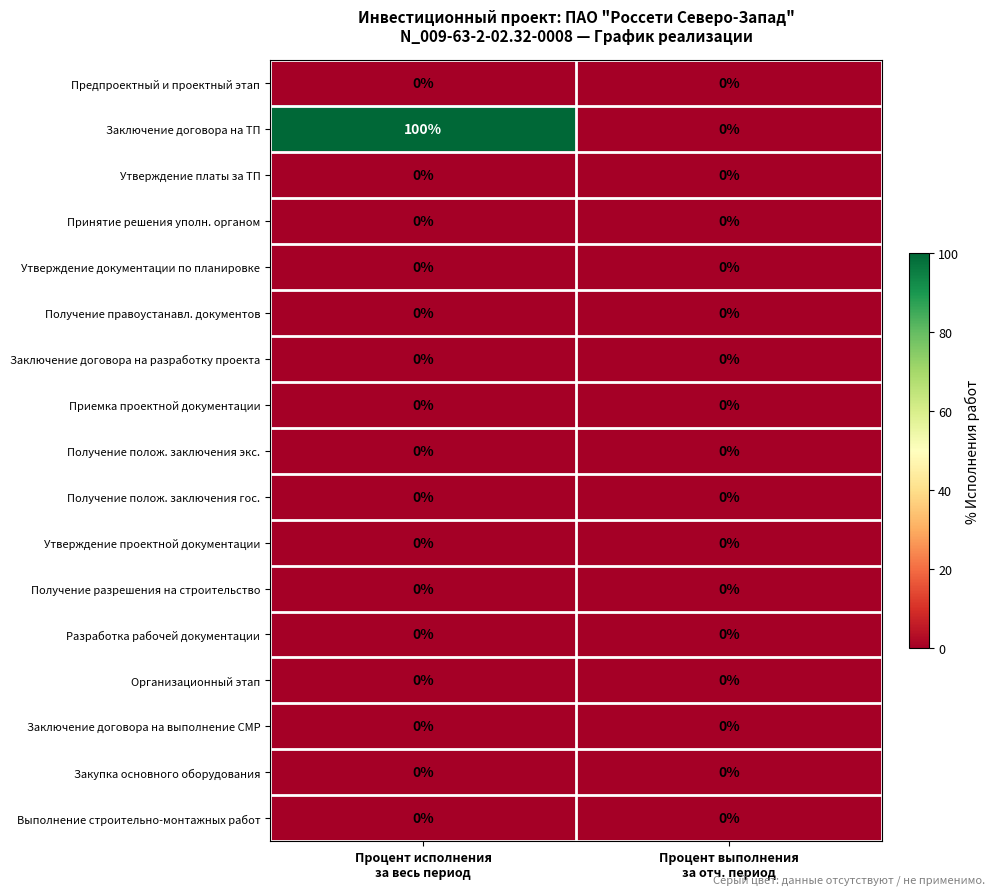

Which series has the widest spread of values?

Заключение договора на ТП